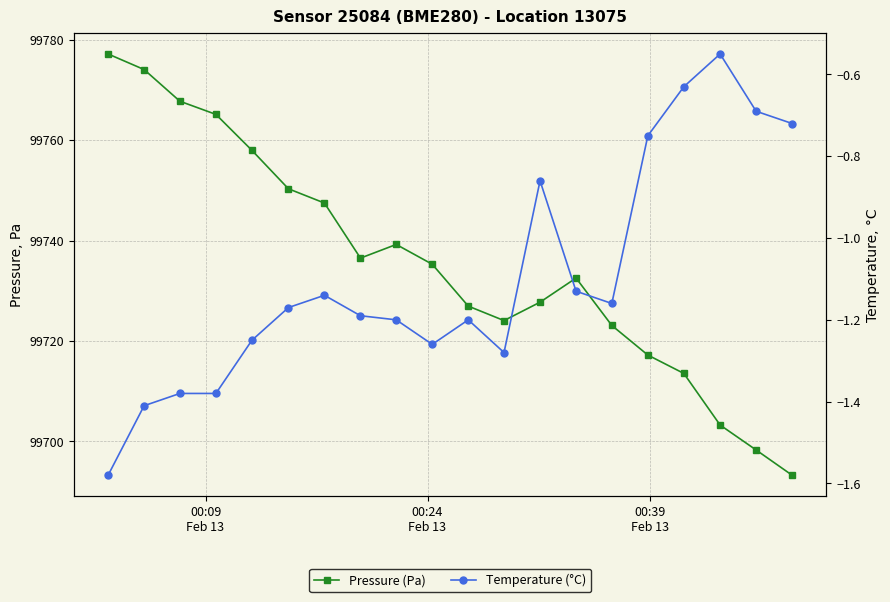

True or false: Temperature (°C) has a value of -0.9 at 18.

False